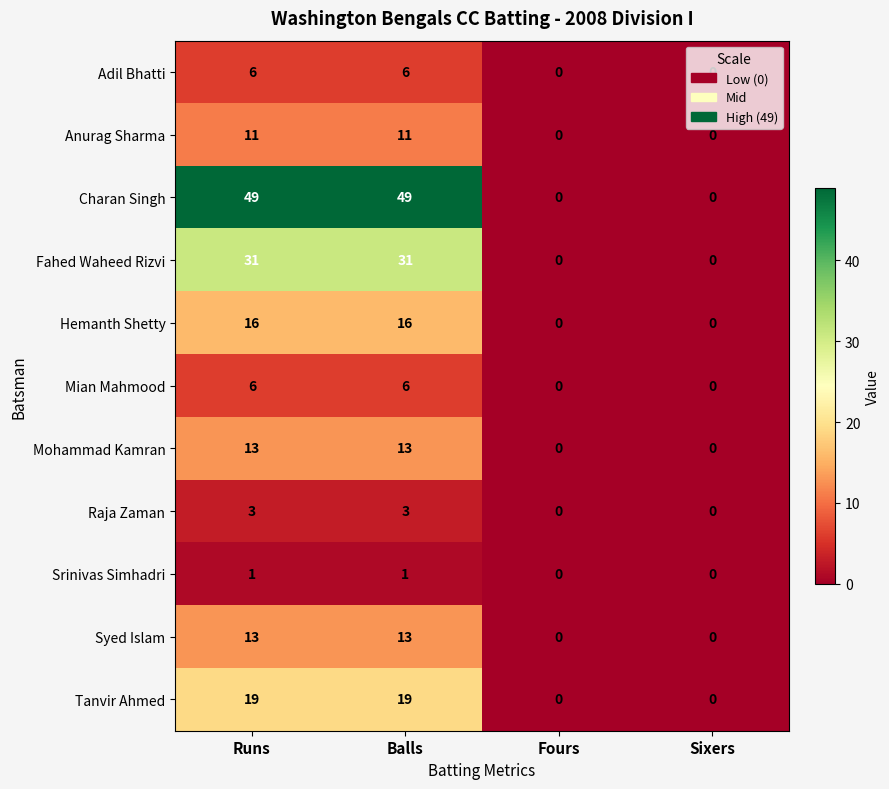

Rank the series at Balls from lowest to highest value.

Srinivas Simhadri, Raja Zaman, Adil Bhatti, Mian Mahmood, Anurag Sharma, Mohammad Kamran, Syed Islam, Hemanth Shetty, Tanvir Ahmed, Fahed Waheed Rizvi, Charan Singh